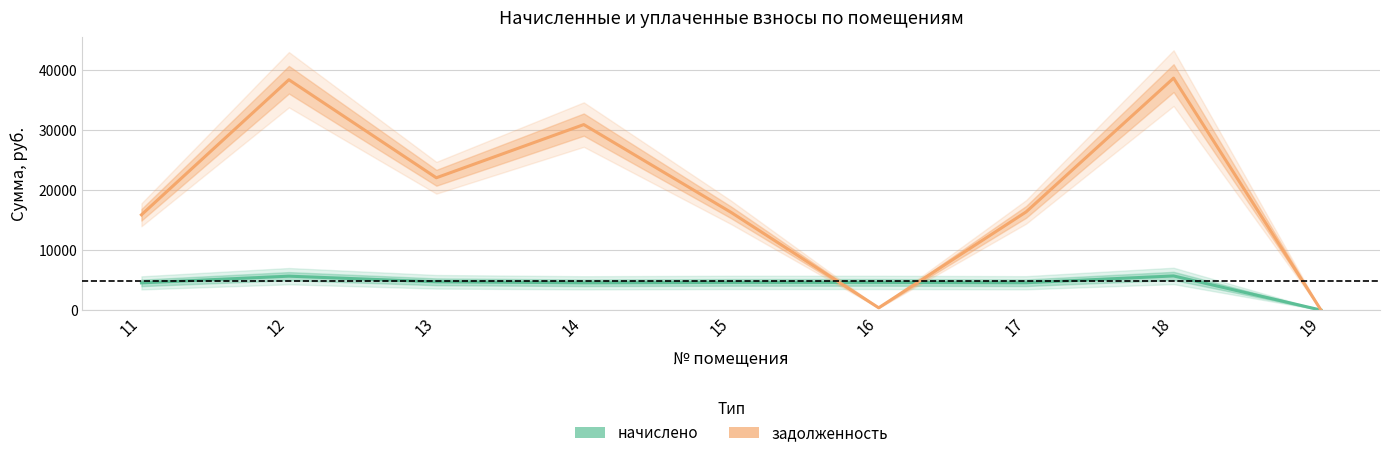

Which category has the lowest value across all series?

19